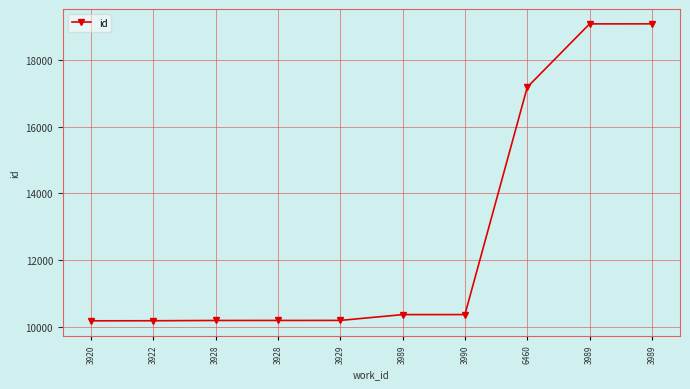

Which has a higher value, 3928 or 6460?

6460